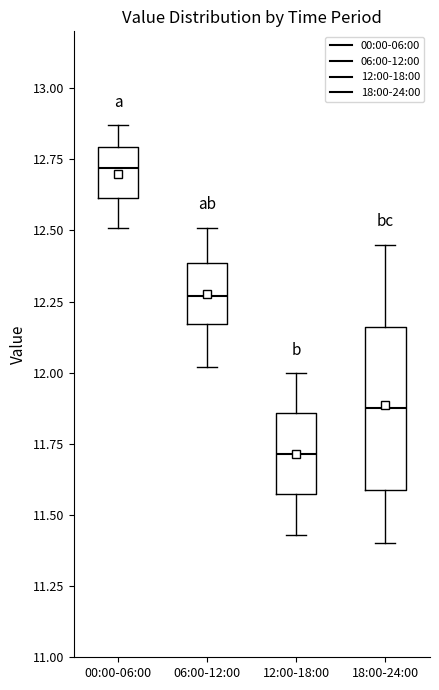

Comparing the boxes themselves (not the whiskers), which one is the tallest?

18:00-24:00